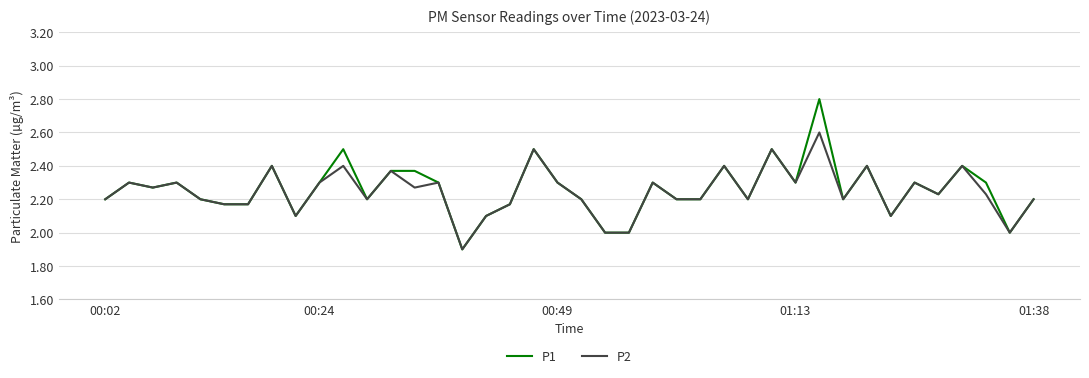

What is the smallest value displayed?

1.9